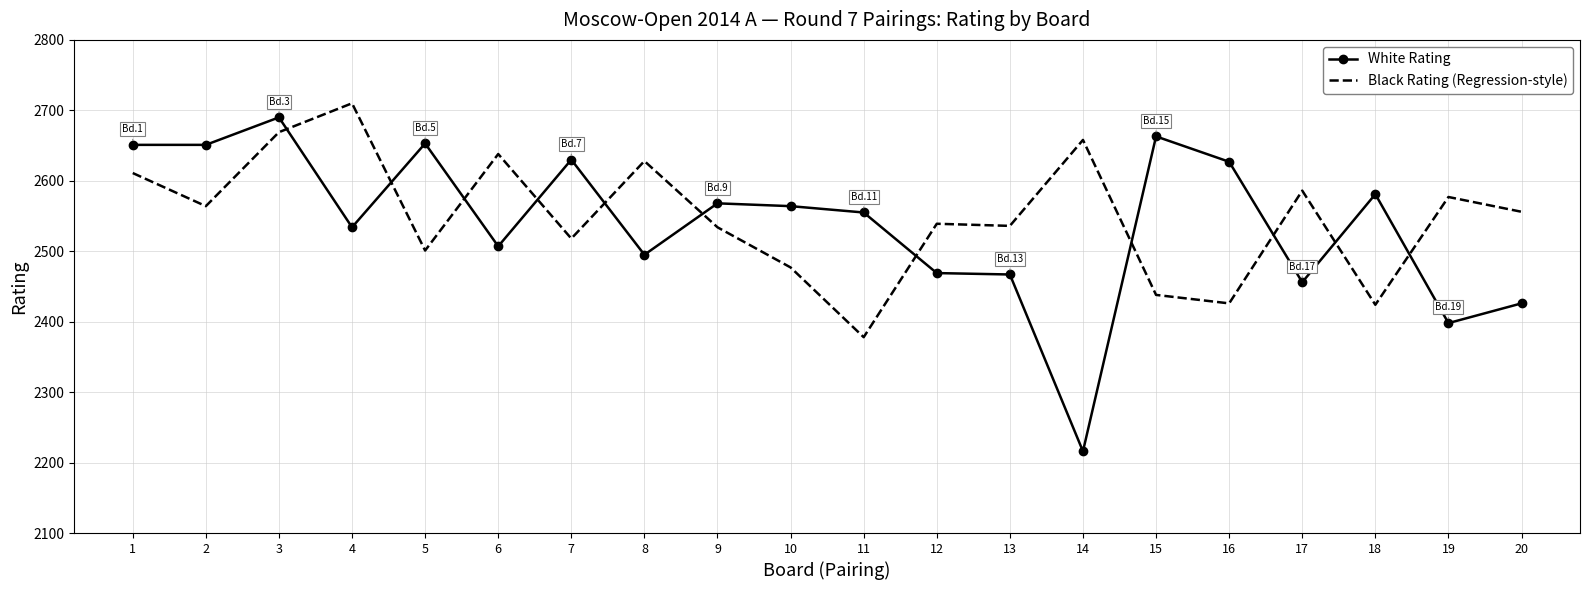

Where do Black Rating (Regression-style) and White Rating first cross each other?

3 and 4